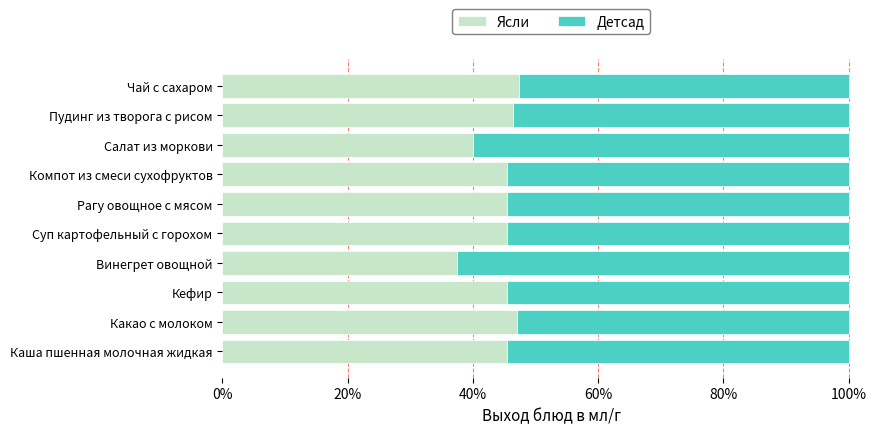

What is the sum of the Ясли values at Пудинг из творога с рисом and Винегрет овощной?

83.9